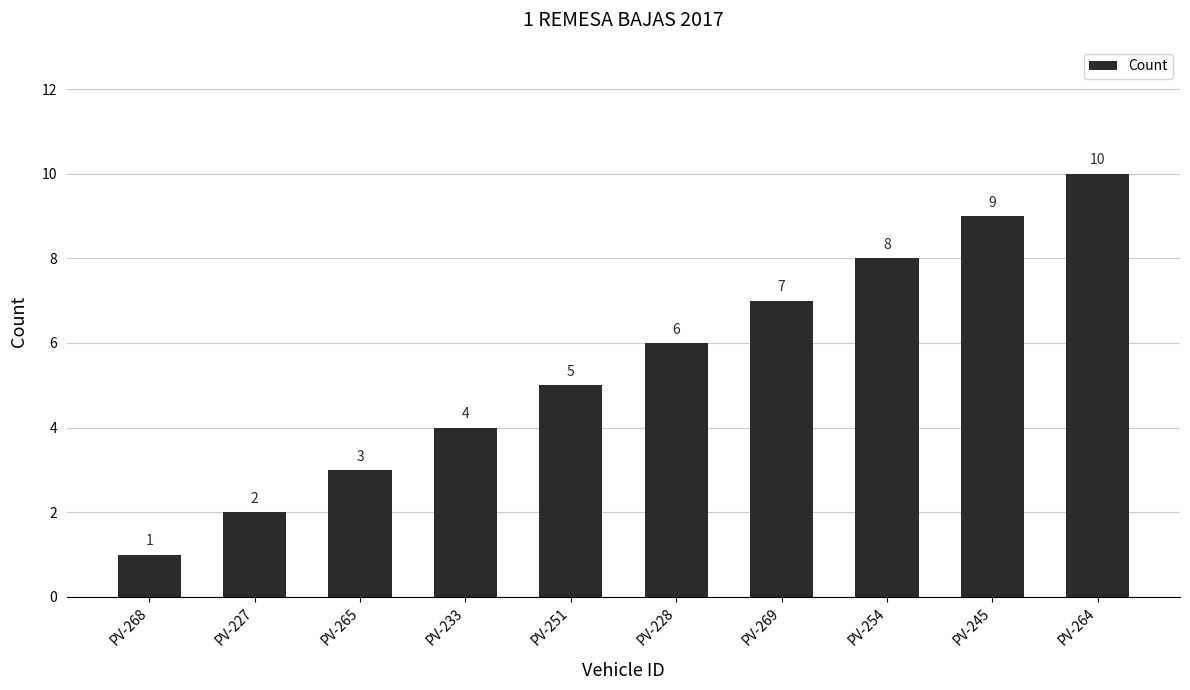

Is it true that the value at PV-227 is 3?

False